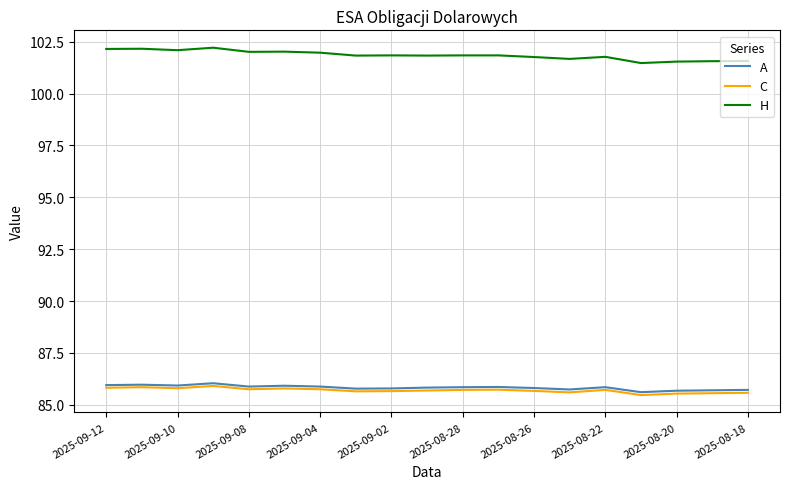

True or false: H and C intersect in this chart.

False